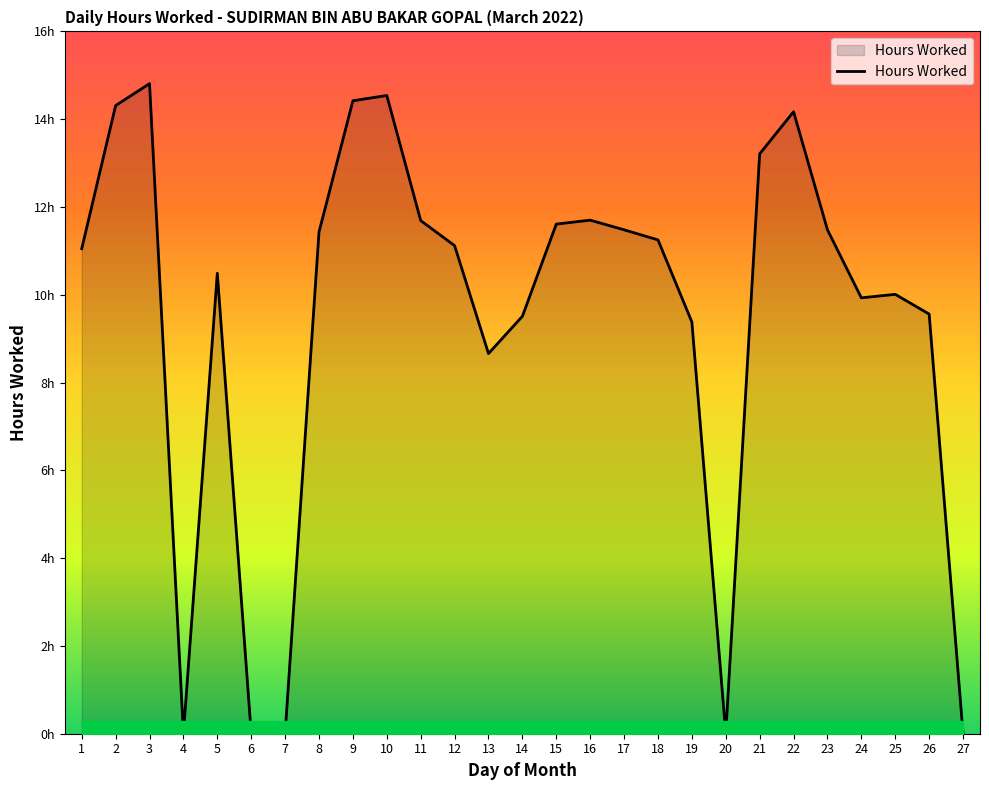

Rank the categories by value from lowest to highest.

4, 6, 7, 20, 27, 13, 19, 14, 26, 24, 25, 5, 1, 12, 18, 8, 17, 23, 15, 11, 16, 21, 22, 2, 9, 10, 3